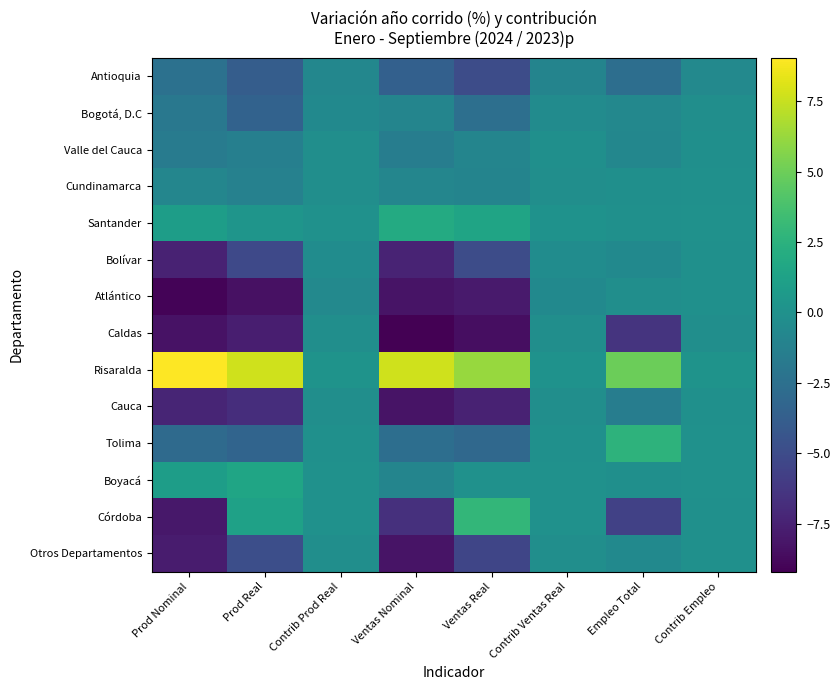

Count the number of data series in this chart.

14